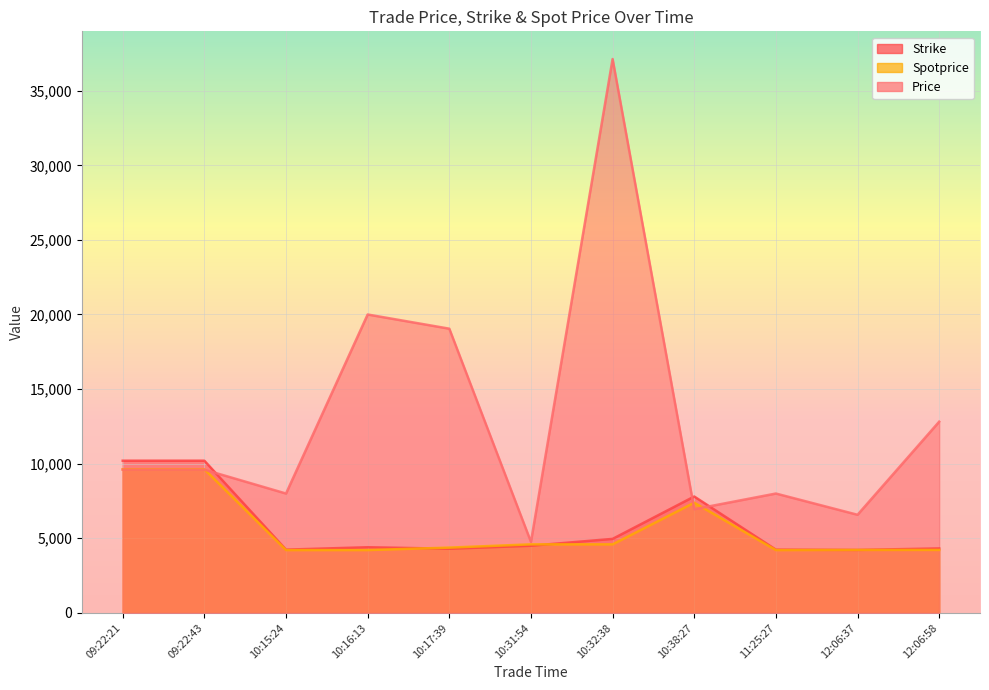

What is the average value of the Price series?

12952